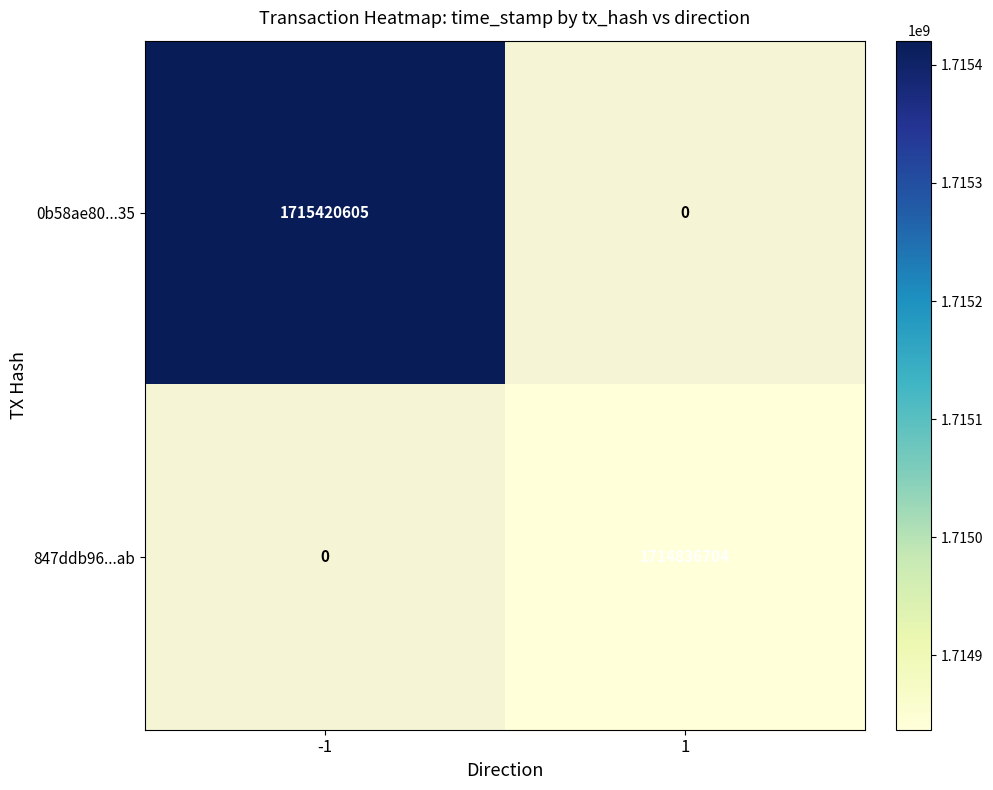

Is it true that 847ddb96...ab equals 2984159903 at 1?

False